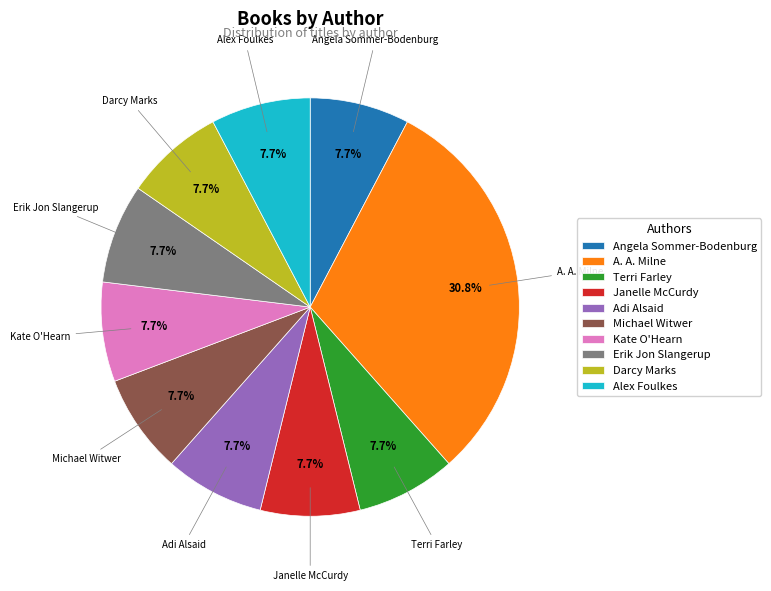

What is the largest slice in the pie chart?

A. A. Milne